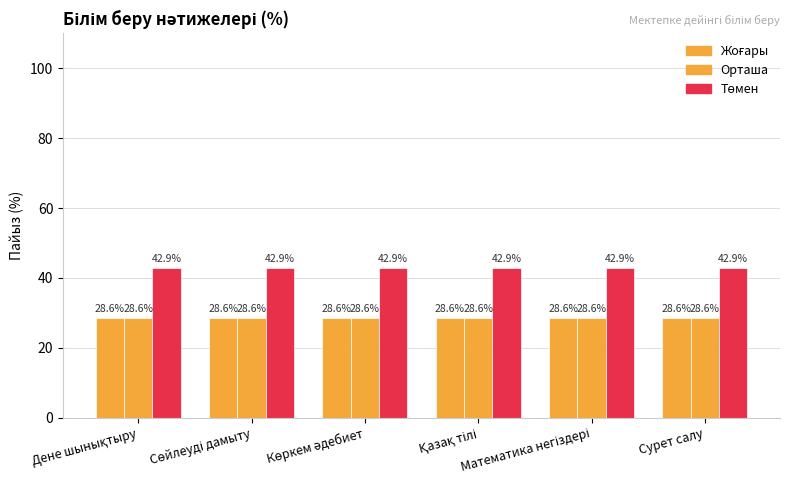

True or false: Төмен has a value of 42.9 at Көркем әдебиет.

True